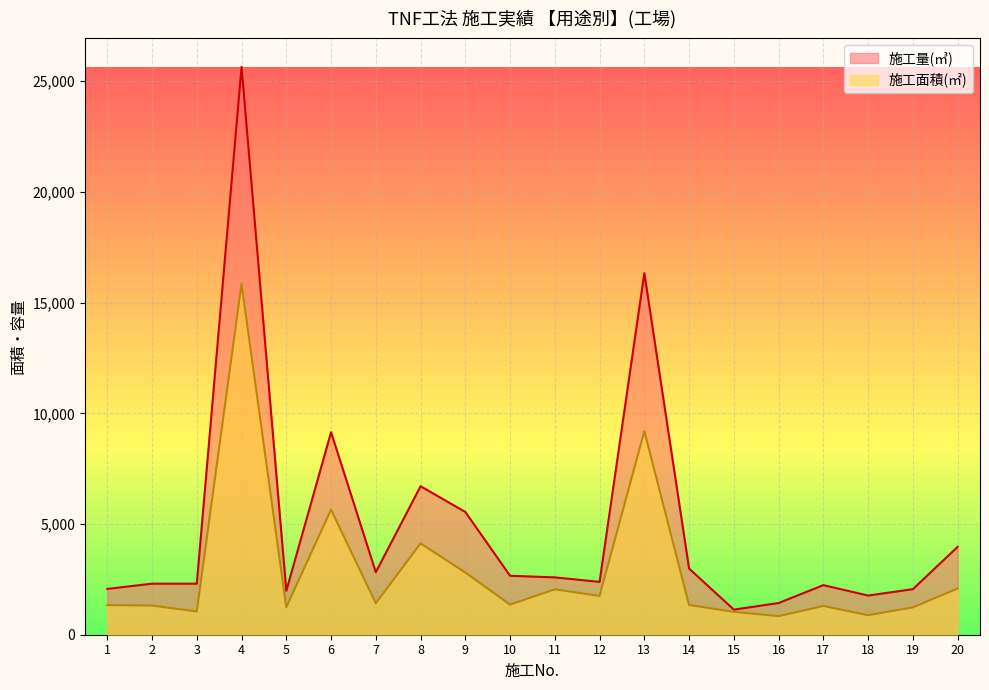

What is the average value of the 施工量(㎥) series?

4905